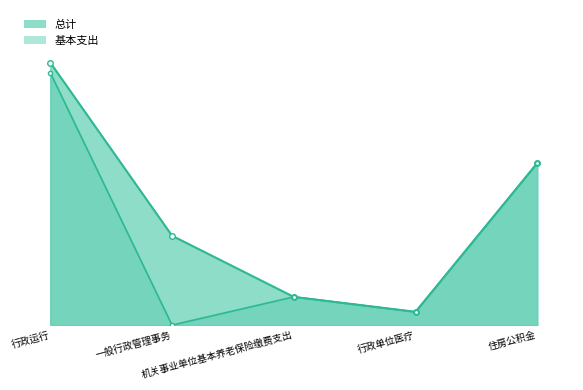

True or false: 总计 has more than 2 interior local peaks.

False